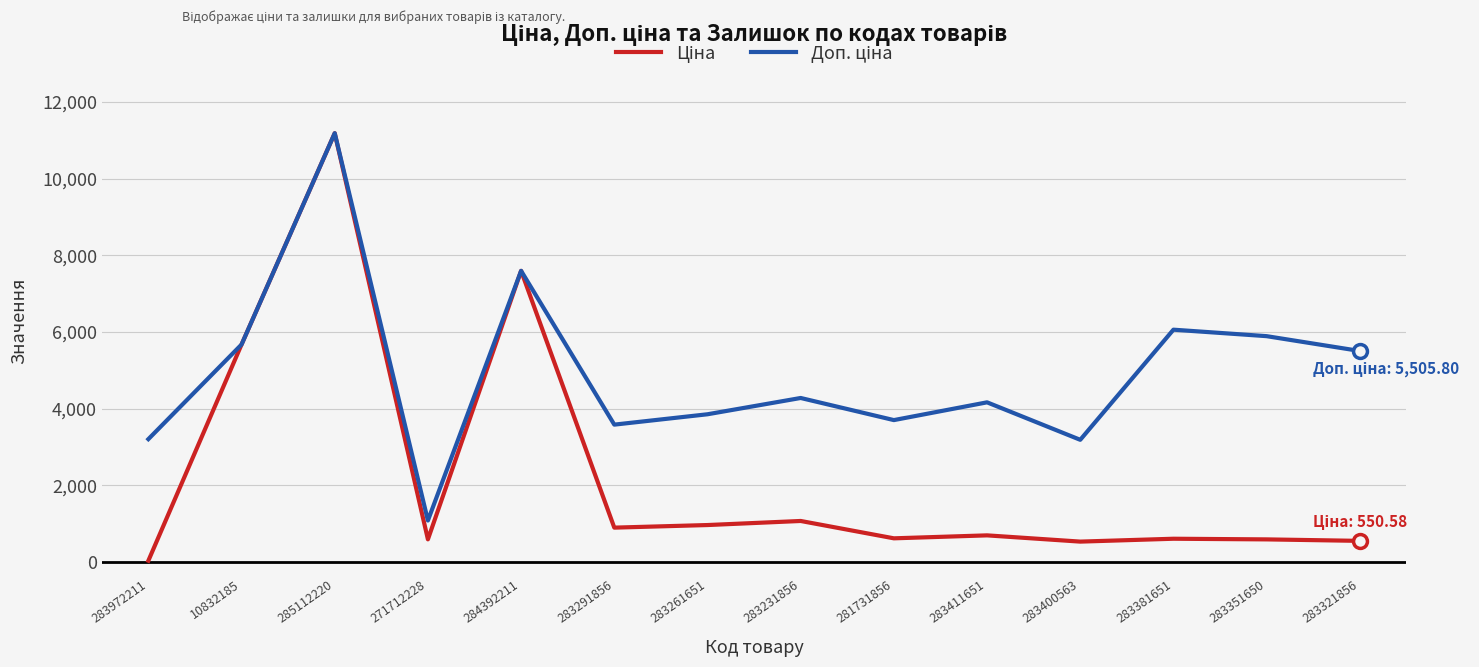

What is the greatest value displayed?

11188.2